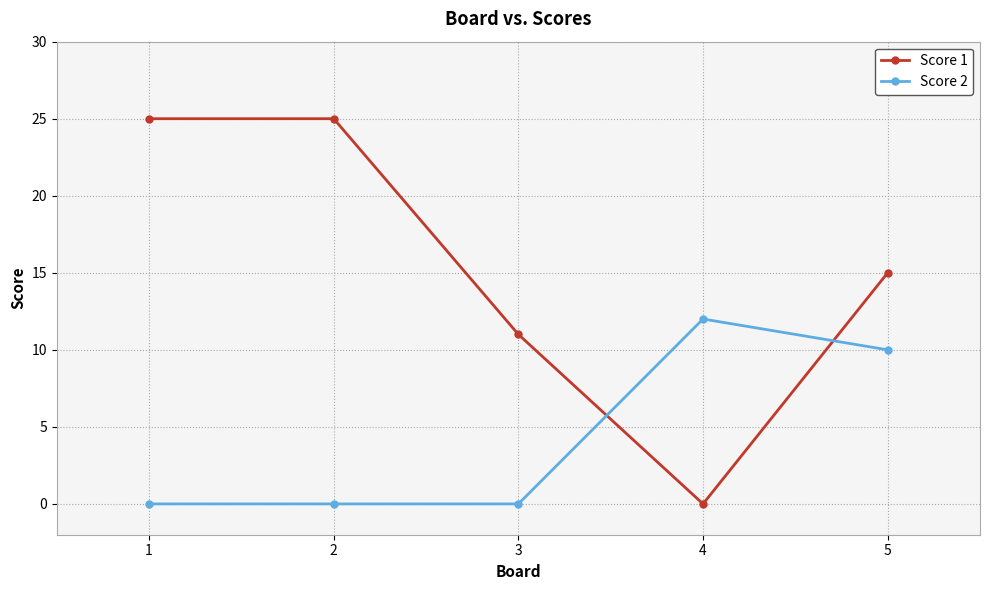

Is this an area chart (filled region under the line)?

No